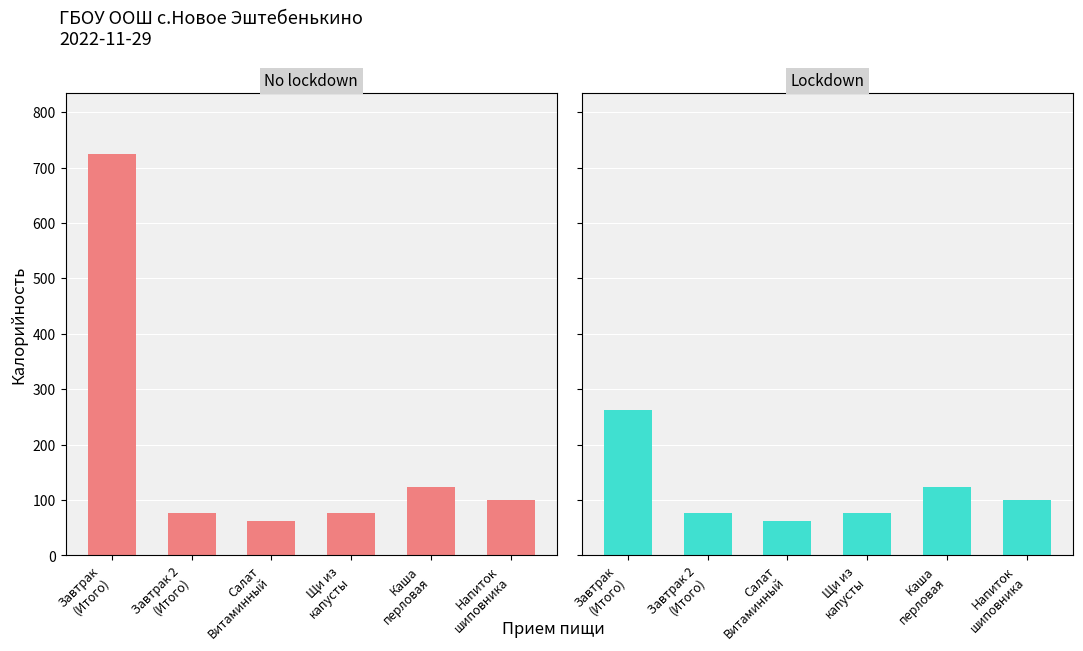

What is the value of the No lockdown bar at the 2nd from the left?

76